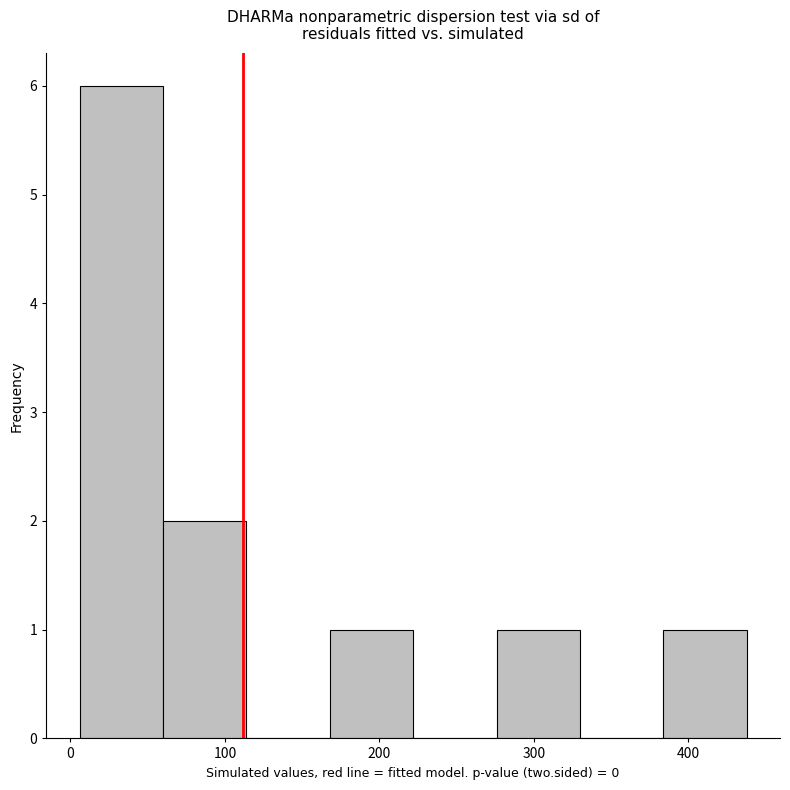

Reading left to right, list every bar in this chart as the range it spans on the x-axis followed by its height. Neither the bar edges nor the heights are printed on the chart, so give them approximately, as read against the axes.

10 to 60: 6
60 to 110: 2
110 to 170: 0
170 to 220: 1
220 to 280: 0
280 to 330: 1
330 to 380: 0
380 to 440: 1